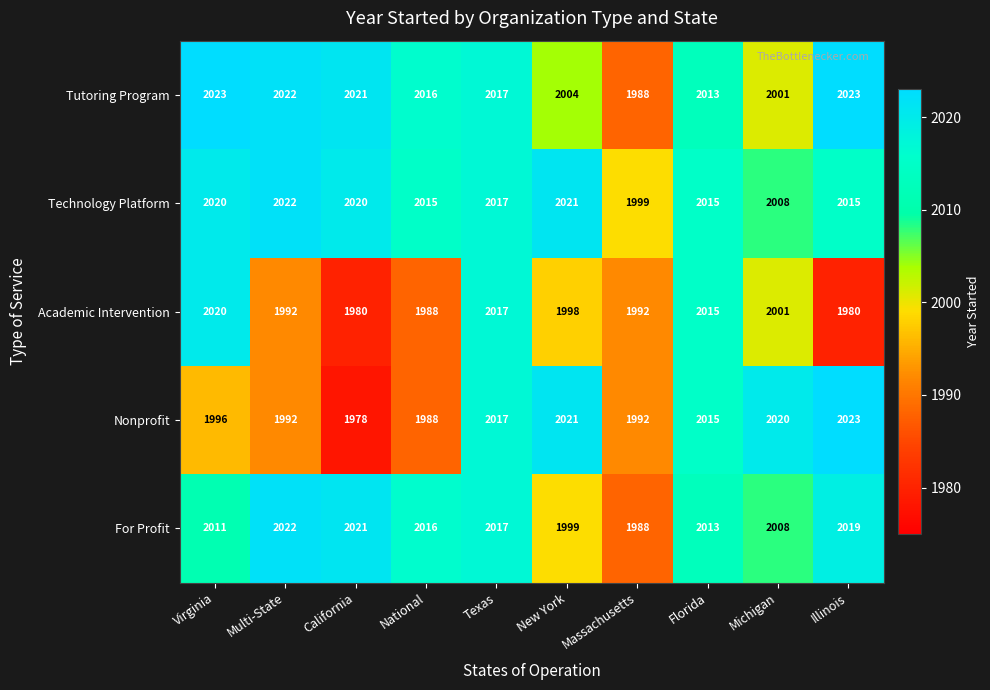

Which series has the largest range (max minus min)?

Nonprofit